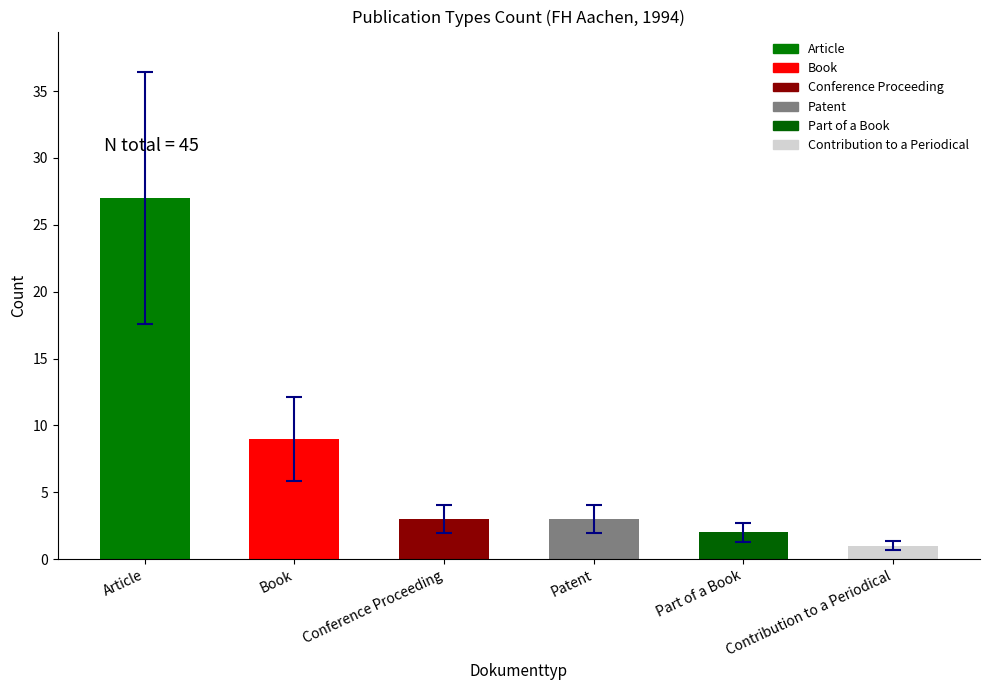

What is the difference between the second highest and second lowest values in the Patent series?

4